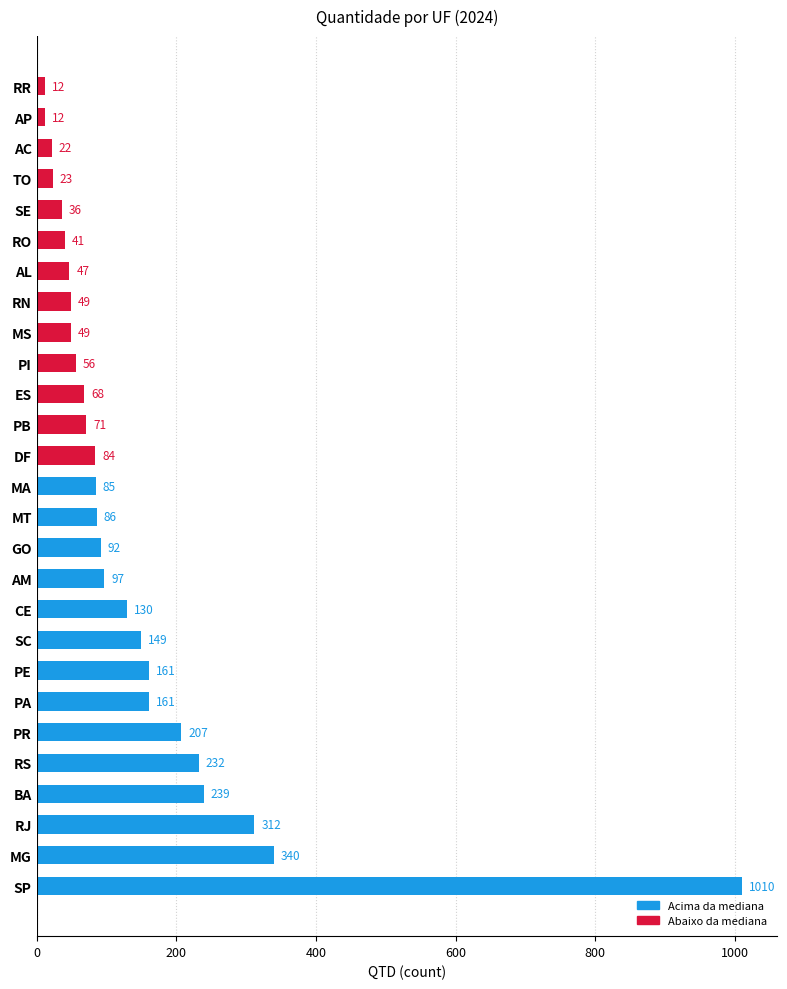

How many series are shown in this chart?

1